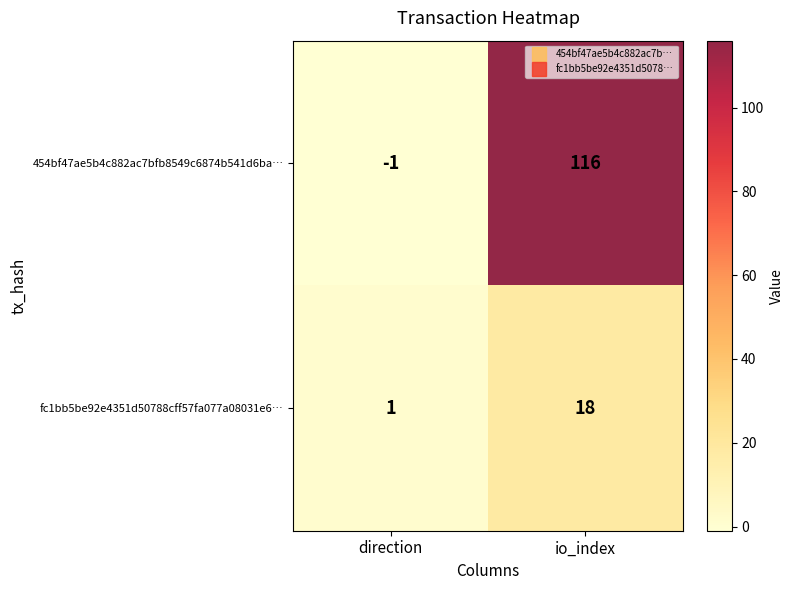

The fc1bb5be92e4351d50788cff57fa077a08031e6… series shows 18 at io_index. True or false?

True